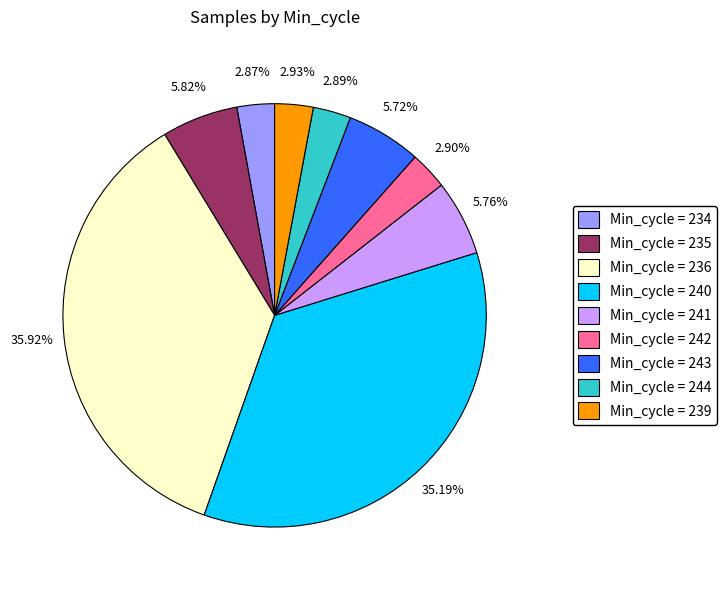

Is there a majority slice in this chart?

No